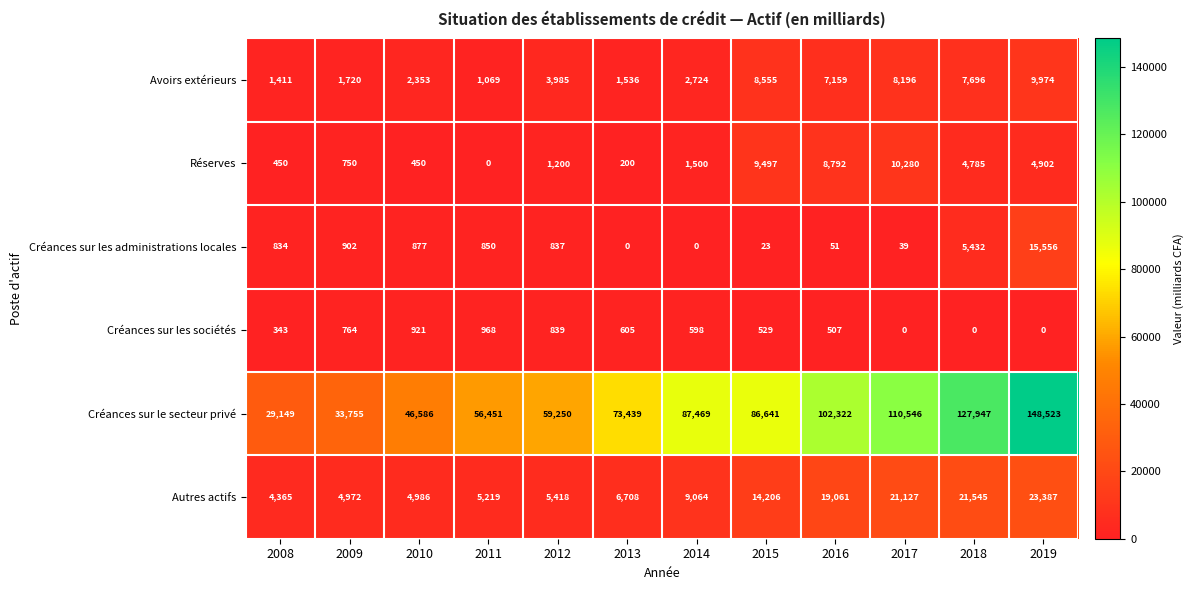

At which category is the sum across all series the highest?

2019